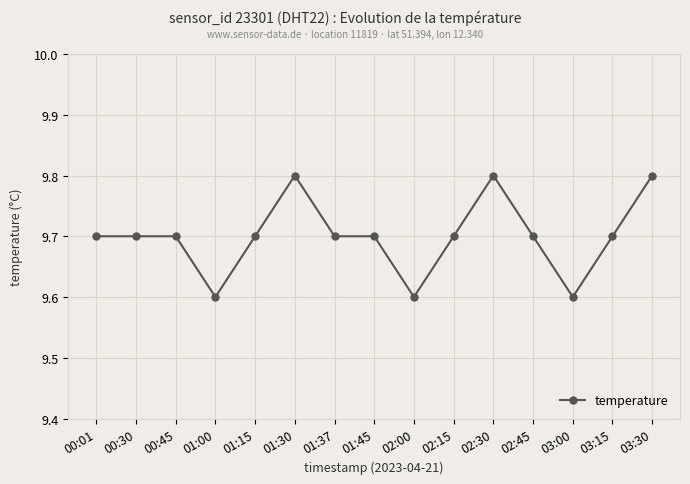

What is the sum of all values?

145.5